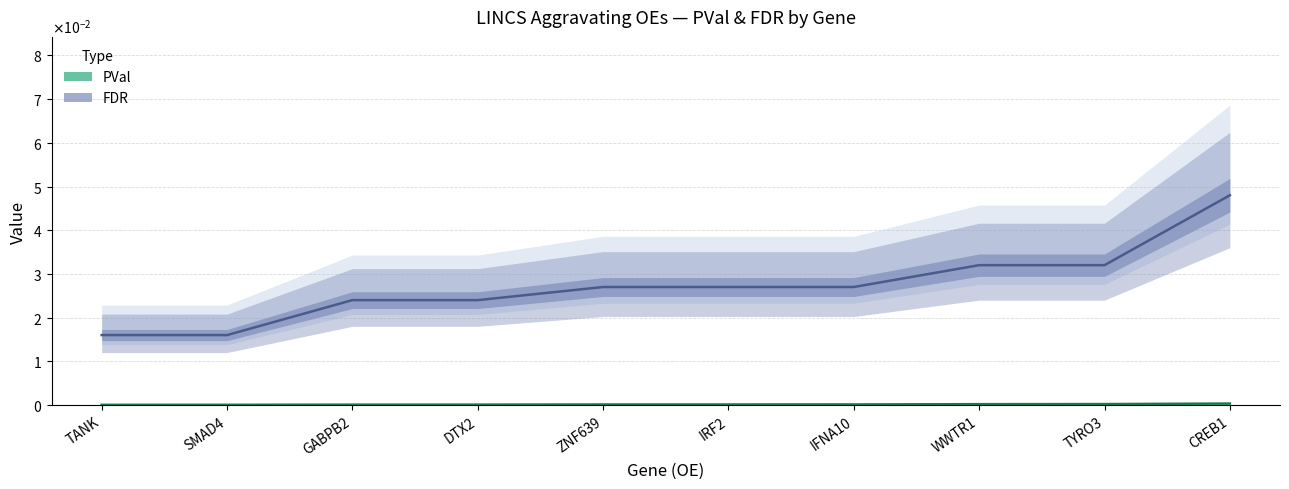

Which label corresponds to the smallest value in the chart?

TANK